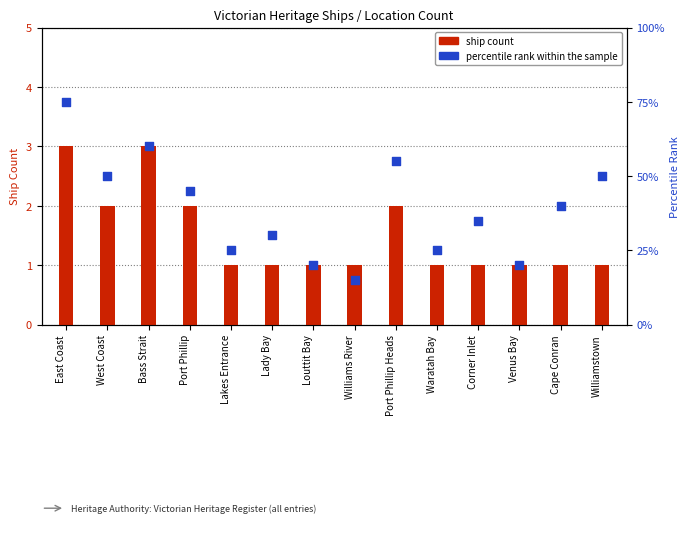

What are all the series names shown in the legend?

ship count, percentile rank within the sample